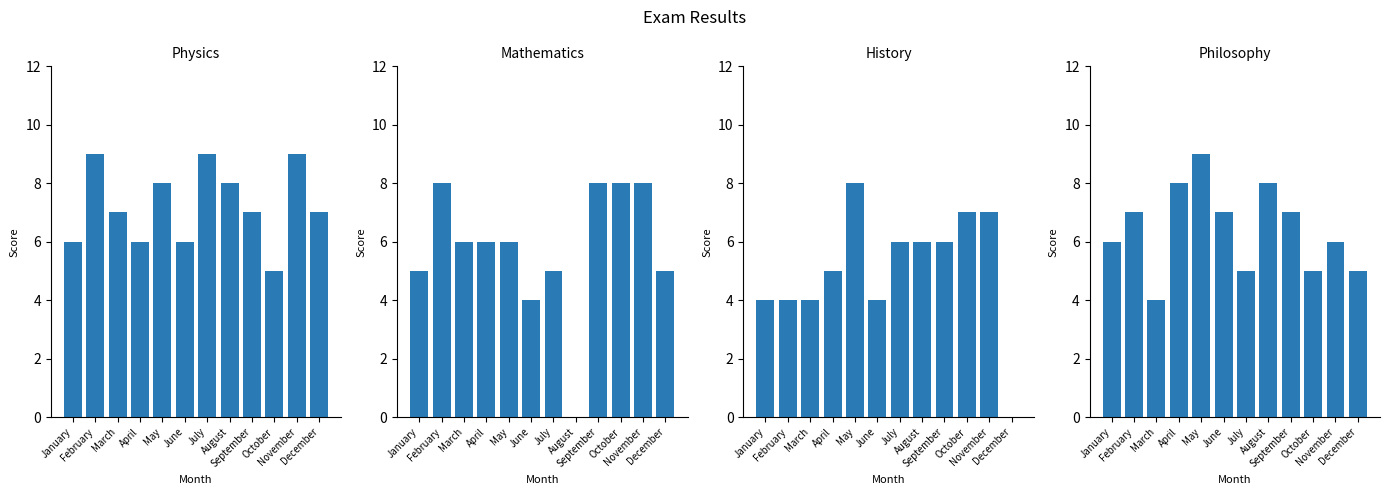

How many Philosophy values are between 5 and 8?

10